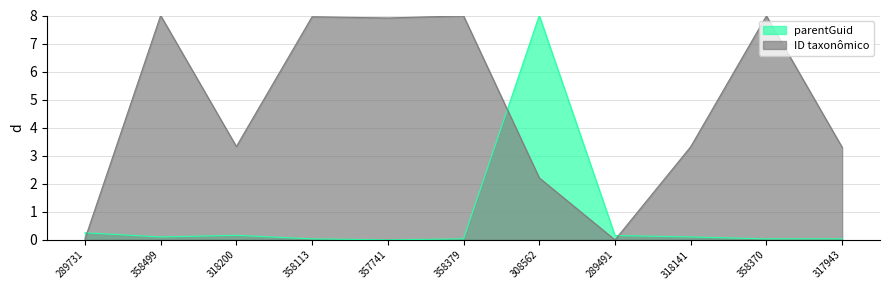

How many lines are shown in the chart?

2